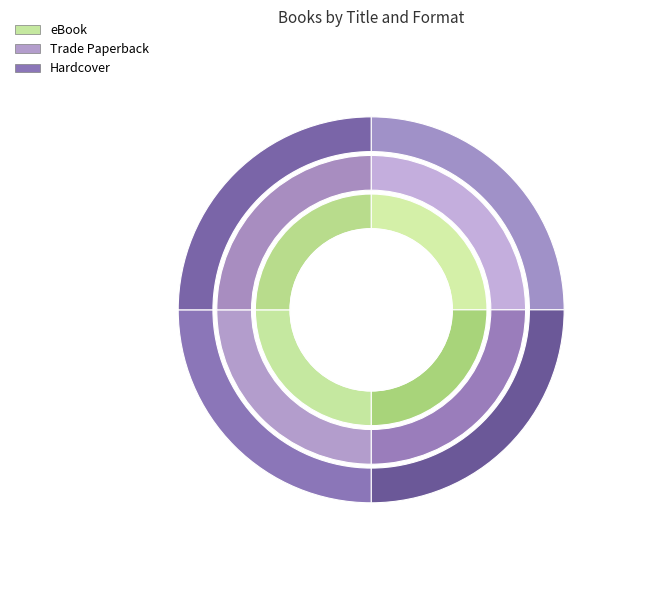

What percentage is the Lost Prince slice, to the nearest percent?

25%